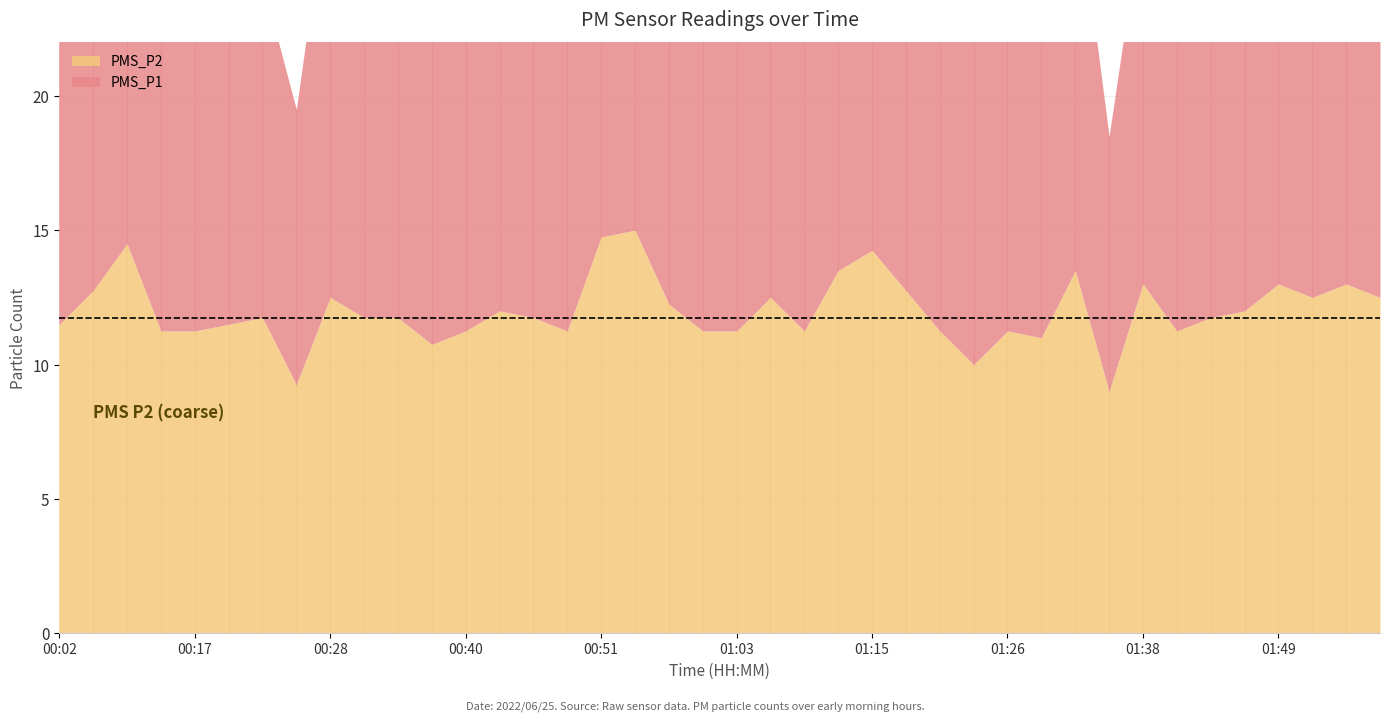

How many values in the PMS_P1 series are below 13?

19